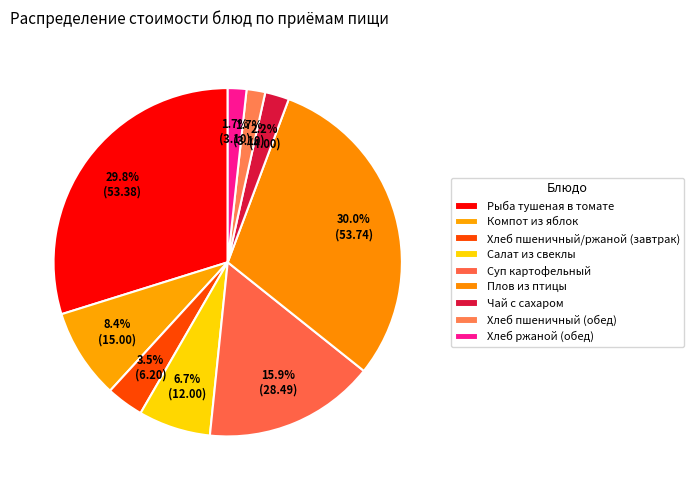

Is the sum of Плов из птицы and Суп картофельный greater than half?

No